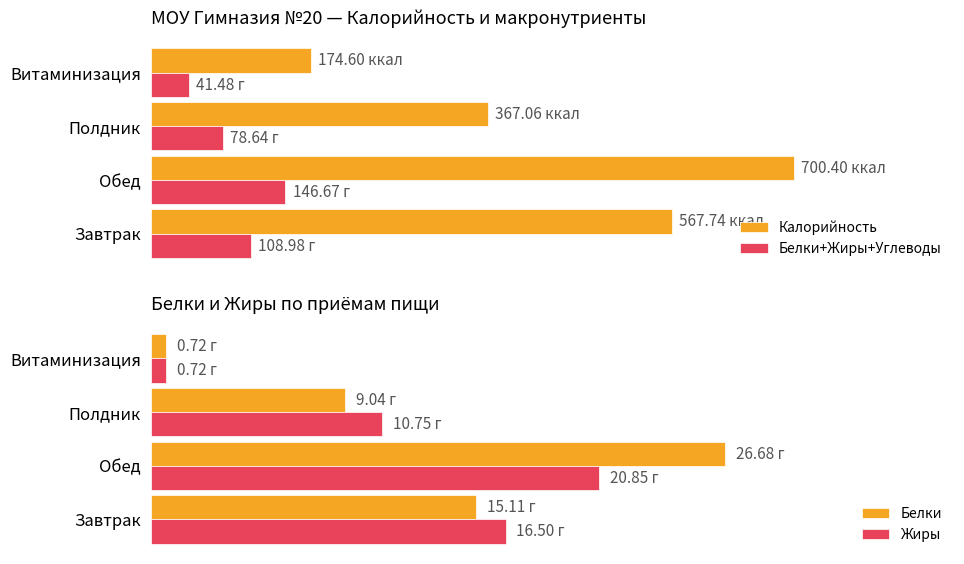

Reading left to right, list all the values displayed in this chart.

Калорийность: 567.7	700.4	367.1	174.6
Белки+Жиры+Углеводы: 109.0	146.7	78.6	41.5
Белки: 15.1	26.7	9.0	0.7
Жиры: 16.5	20.9	10.8	0.7